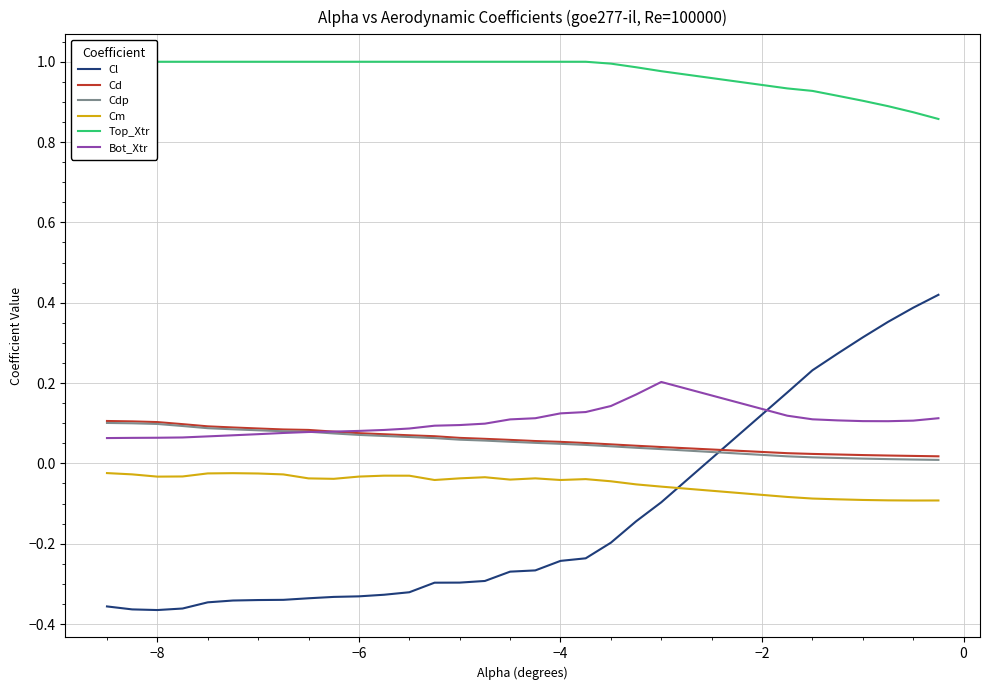

True or false: Cm and Cd intersect in this chart.

False